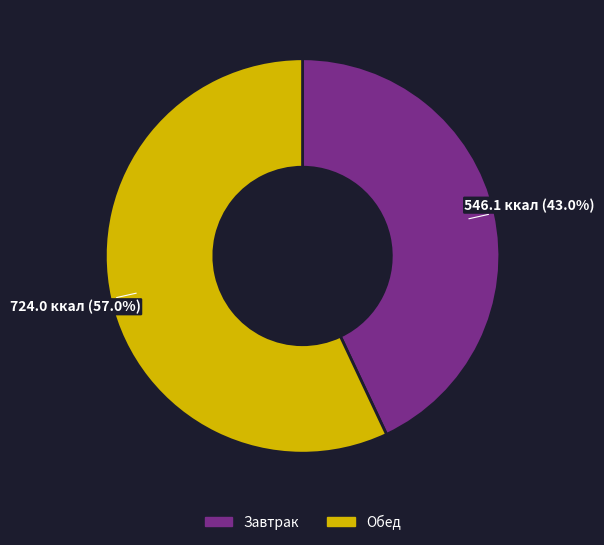

Is there any slice that represents more than half of the pie?

Yes